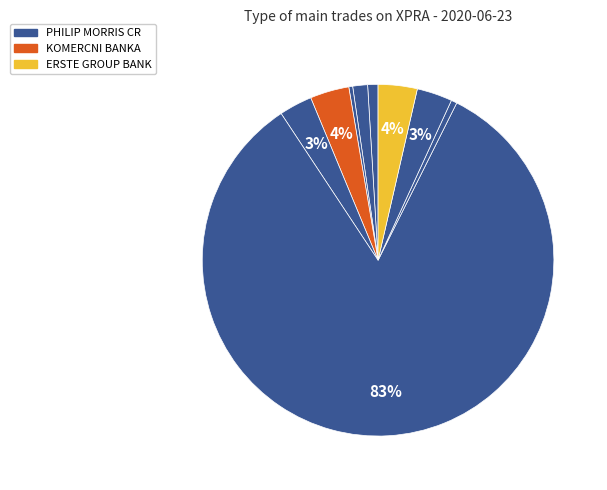

How many slices are in this pie chart?

9